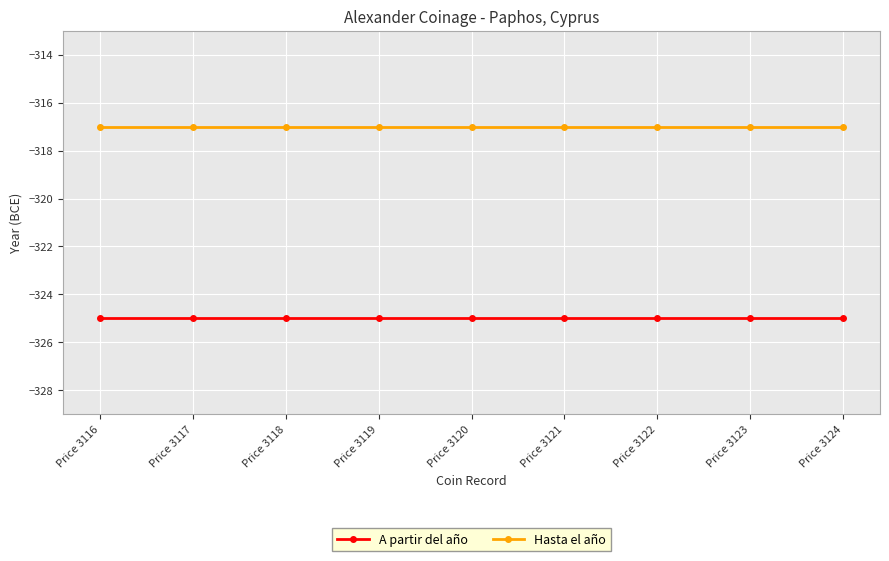

Reading left to right, extract all data points from this chart.

A partir del año: Price 3116=-325	Price 3117=-325	Price 3118=-325	Price 3119=-325	Price 3120=-325	Price 3121=-325	Price 3122=-325	Price 3123=-325	Price 3124=-325
Hasta el año: Price 3116=-317	Price 3117=-317	Price 3118=-317	Price 3119=-317	Price 3120=-317	Price 3121=-317	Price 3122=-317	Price 3123=-317	Price 3124=-317